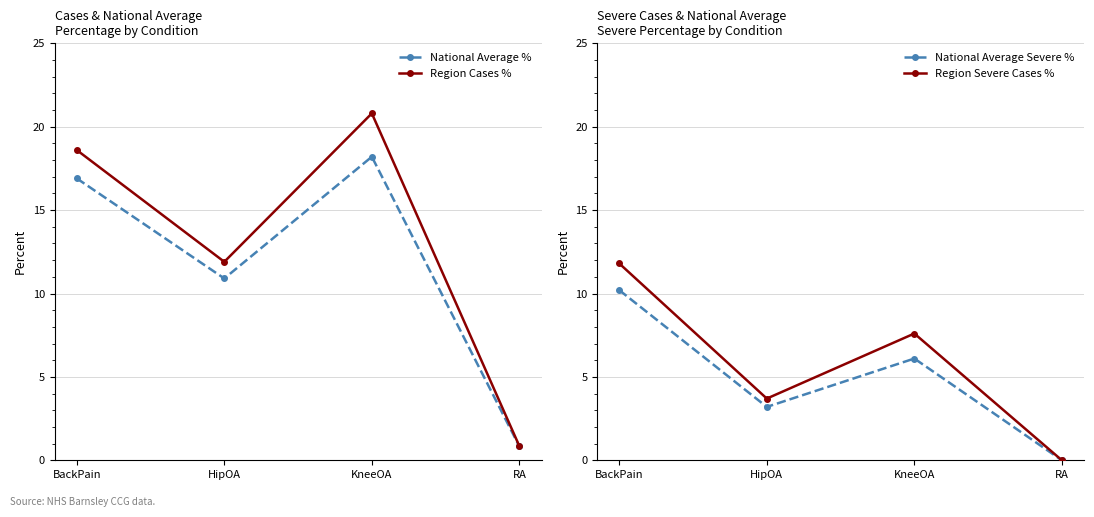

Does the chart have visible grid lines?

Yes